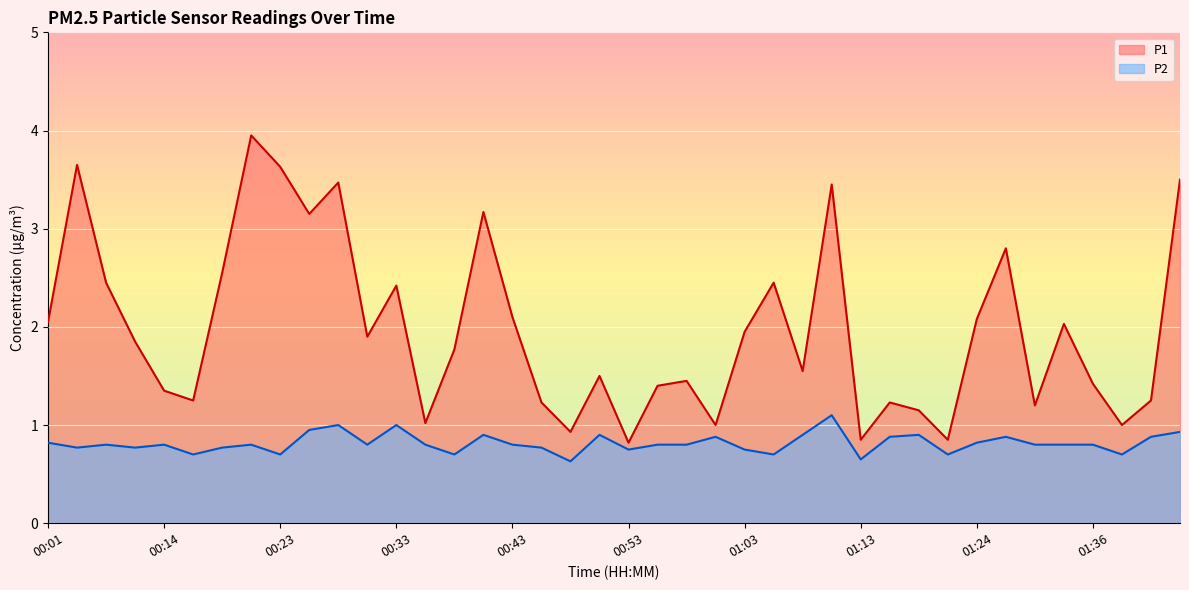

Does the chart display data point markers on the line(s)?

No